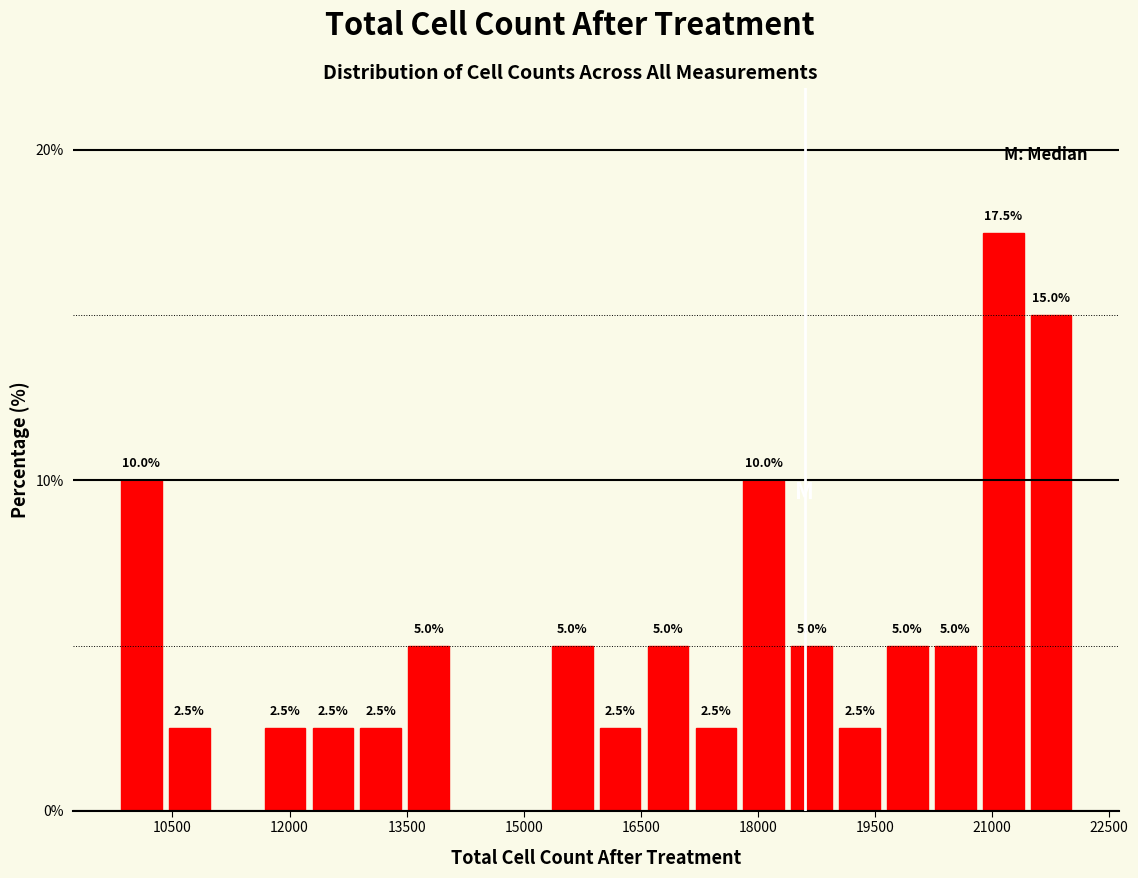

Read against the x-axis, roughly where is the centre of the tallest bar?

21200